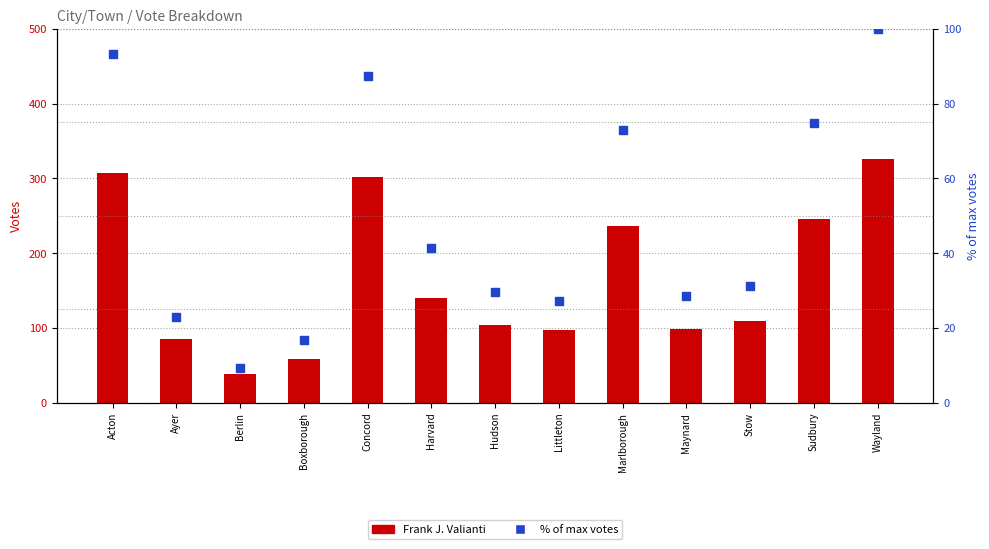

At which category is the sum across all series the highest?

Wayland